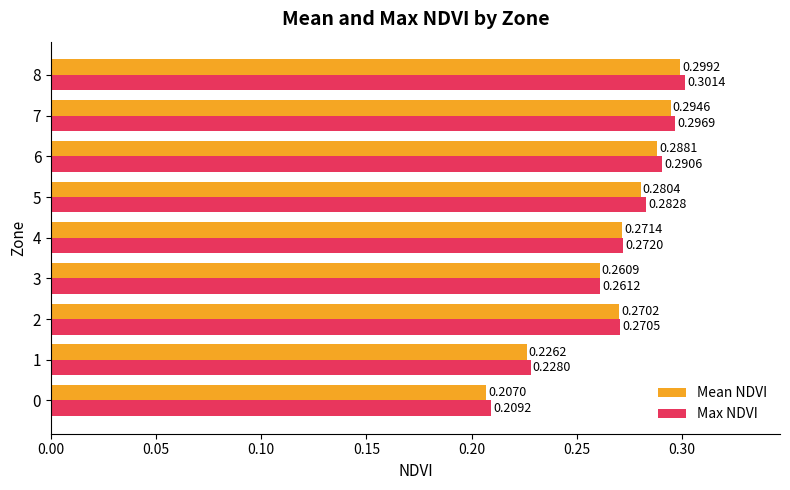

What is the sum of all Mean NDVI values?

2.4